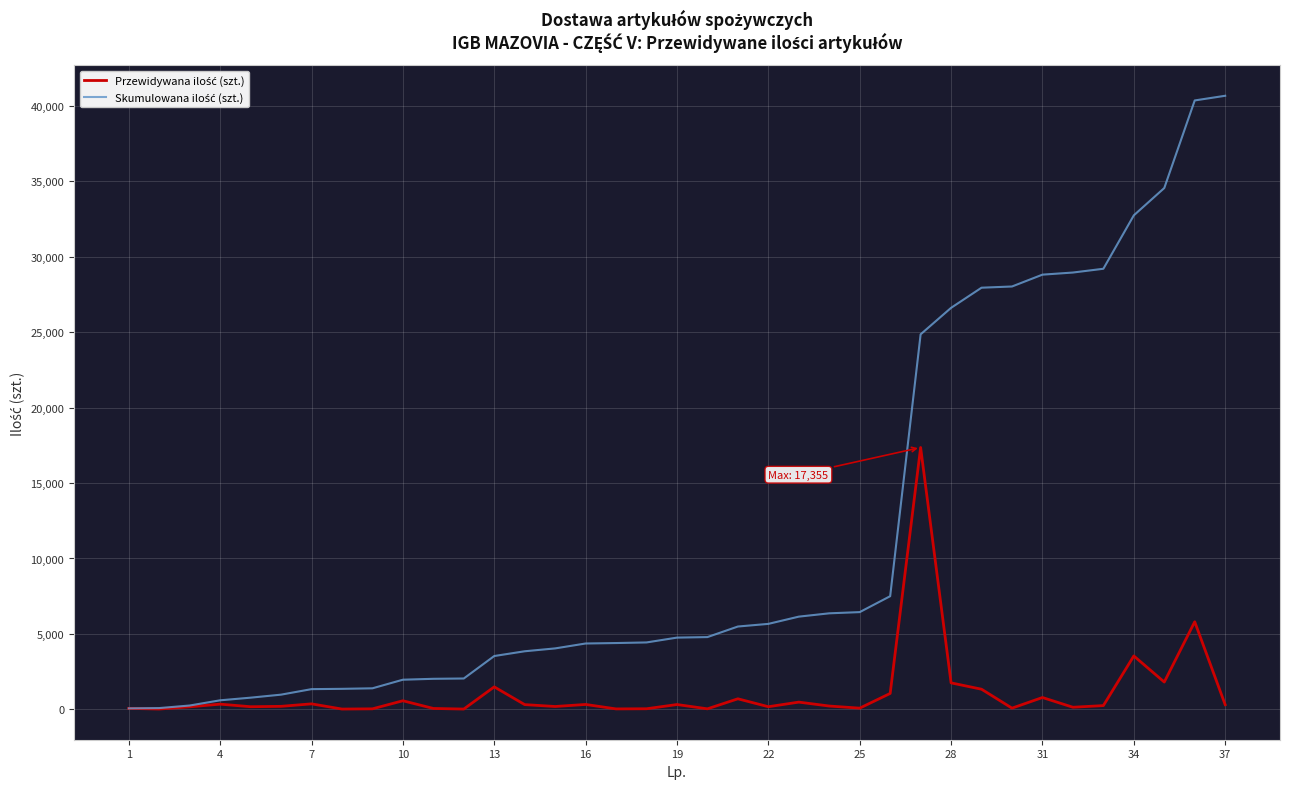

True or false: Skumulowana ilość (szt.) and Przewidywana ilość (szt.) cross at least once.

False